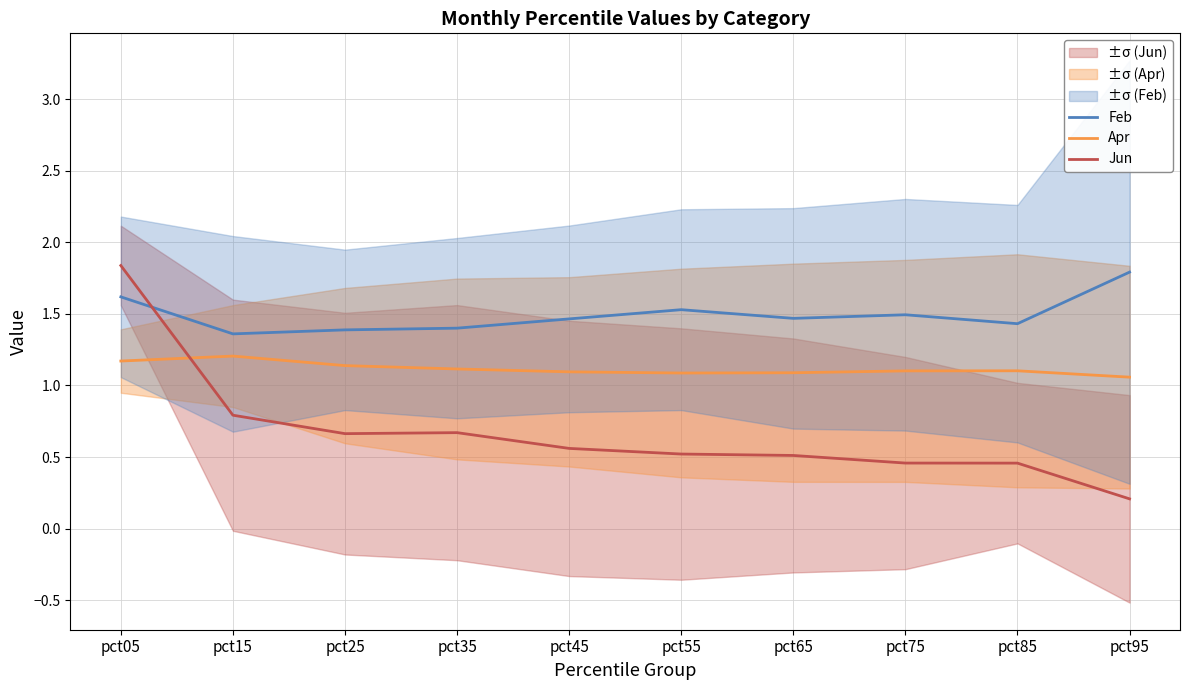

What is the sum of all Apr values?

11.2